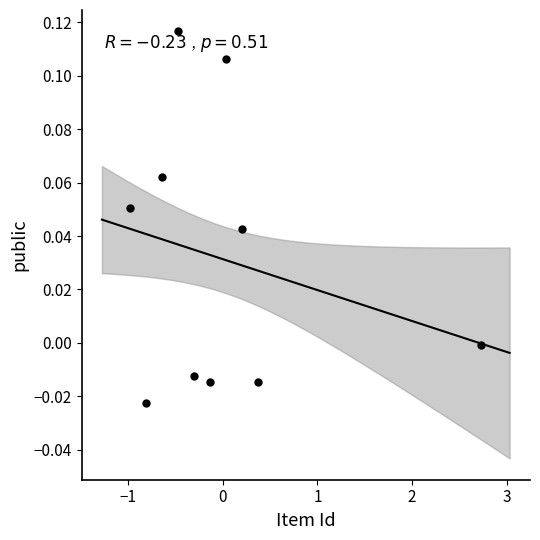

What is the range of X values (max minus min)?

3.7